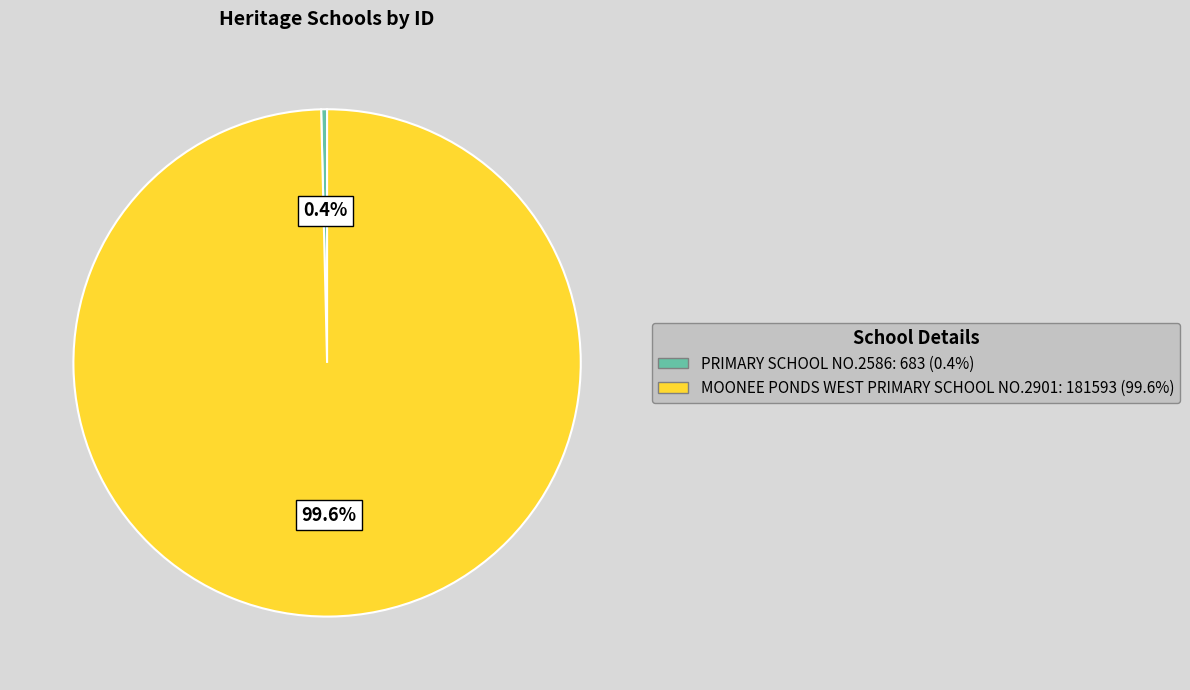

Does any single category account for the majority?

Yes